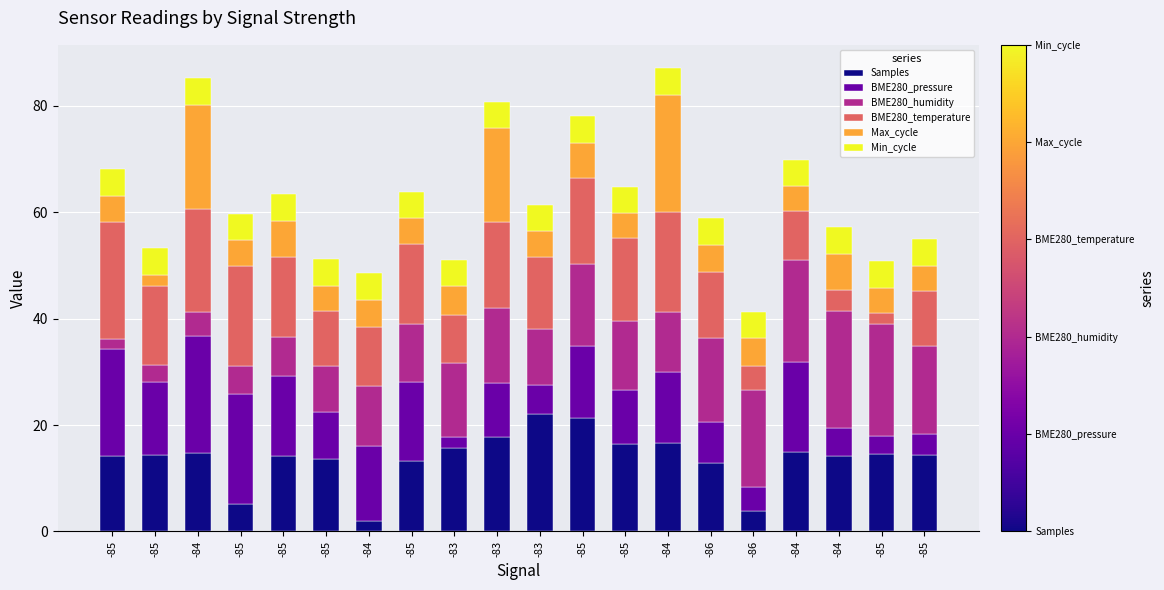

How many data points does each series have?

20